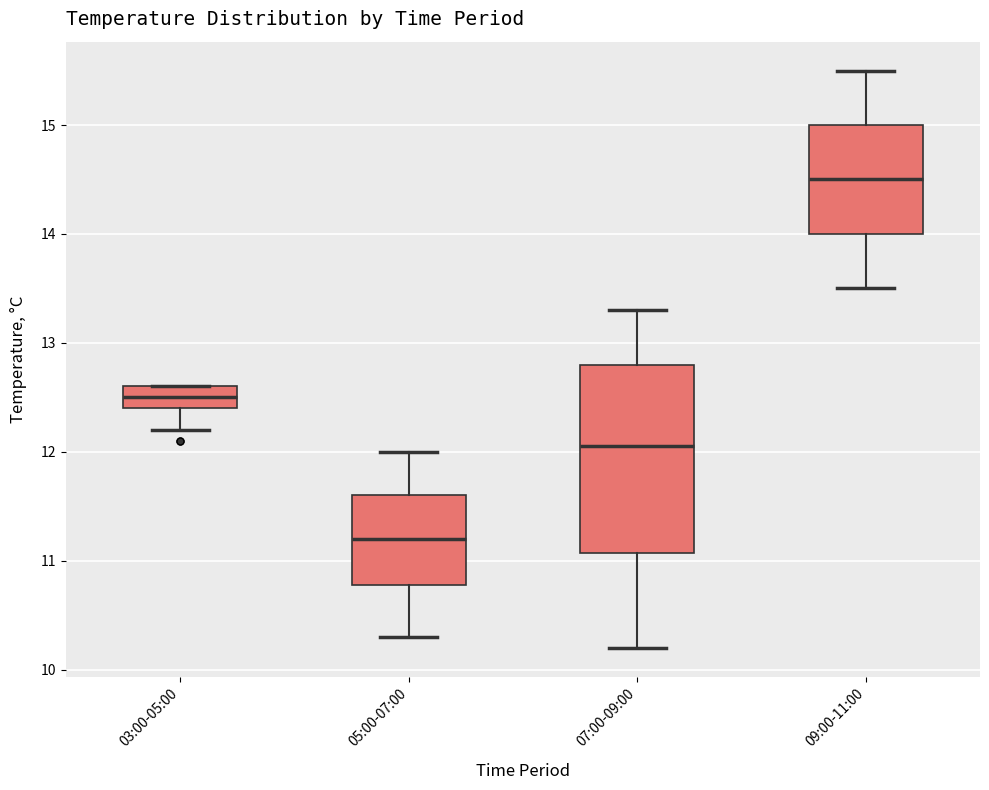

Where does the median line of the box for 07:00-09:00 sit on the y-axis? The values are not printed on the chart, so give them approximately, as read against the axis.

12.1